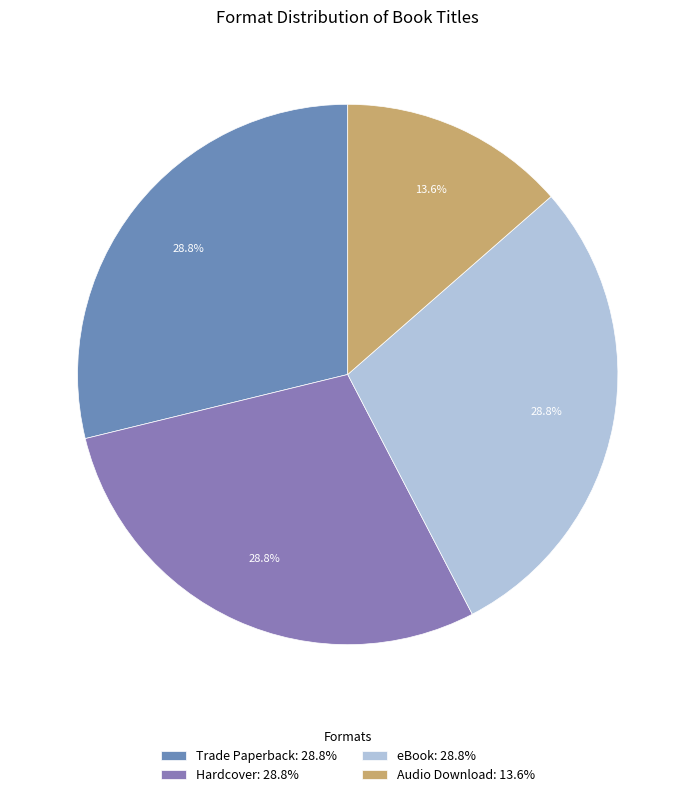

What percentage do Trade Paperback and eBook together represent?

57.6%